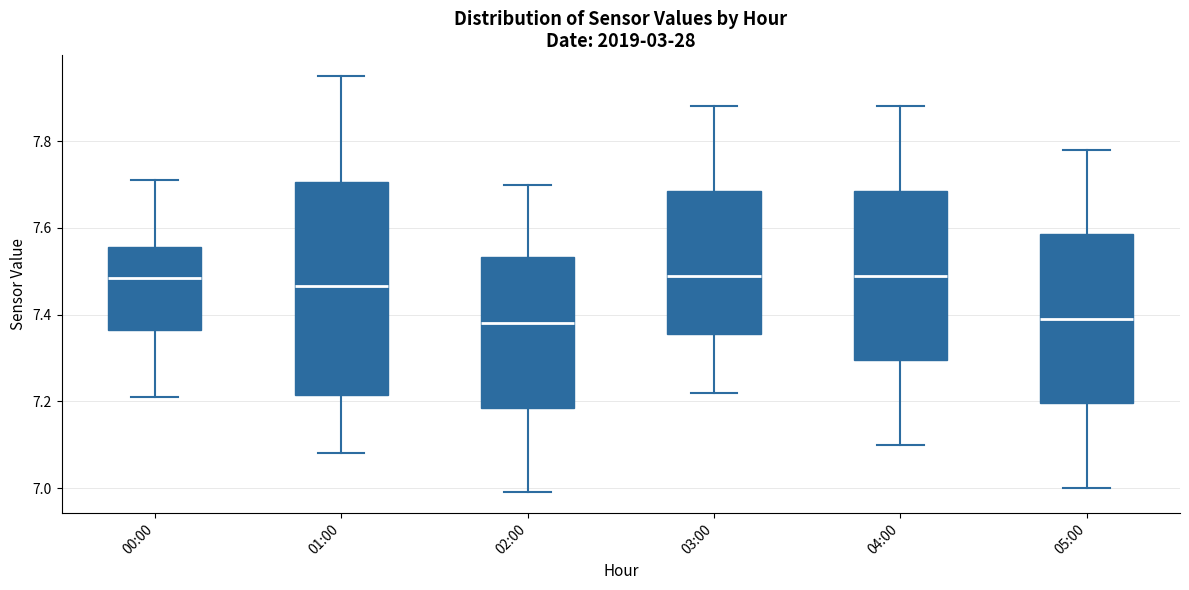

Reading left to right, transcribe this box plot: for each box, give where its median line is, the range the box spans, and where its two whiskers end, as read against the y-axis. The values are not printed on the chart, so give them approximately, as read against the axis.

00:00: median 7.48, box 7.36 to 7.56, whiskers 7.22 to 7.72
01:00: median 7.46, box 7.22 to 7.70, whiskers 7.08 to 7.96
02:00: median 7.38, box 7.18 to 7.54, whiskers 7.00 to 7.70
03:00: median 7.50, box 7.36 to 7.68, whiskers 7.22 to 7.88
04:00: median 7.50, box 7.30 to 7.68, whiskers 7.10 to 7.88
05:00: median 7.40, box 7.20 to 7.58, whiskers 7.00 to 7.78